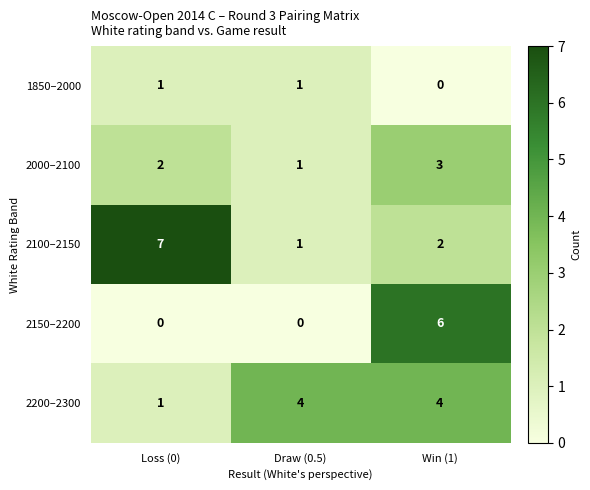

What is the average value of the 2200–2300 series?

3